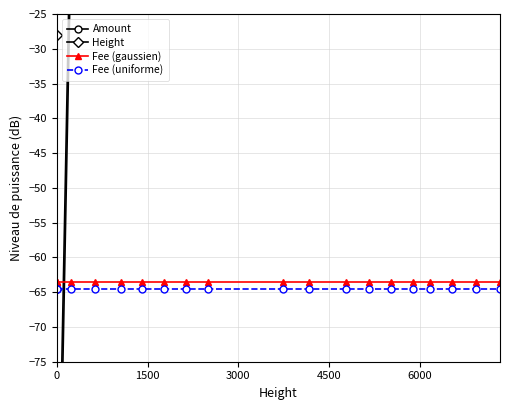

True or false: Fee (uniforme) and Fee (gaussien) intersect in this chart.

False